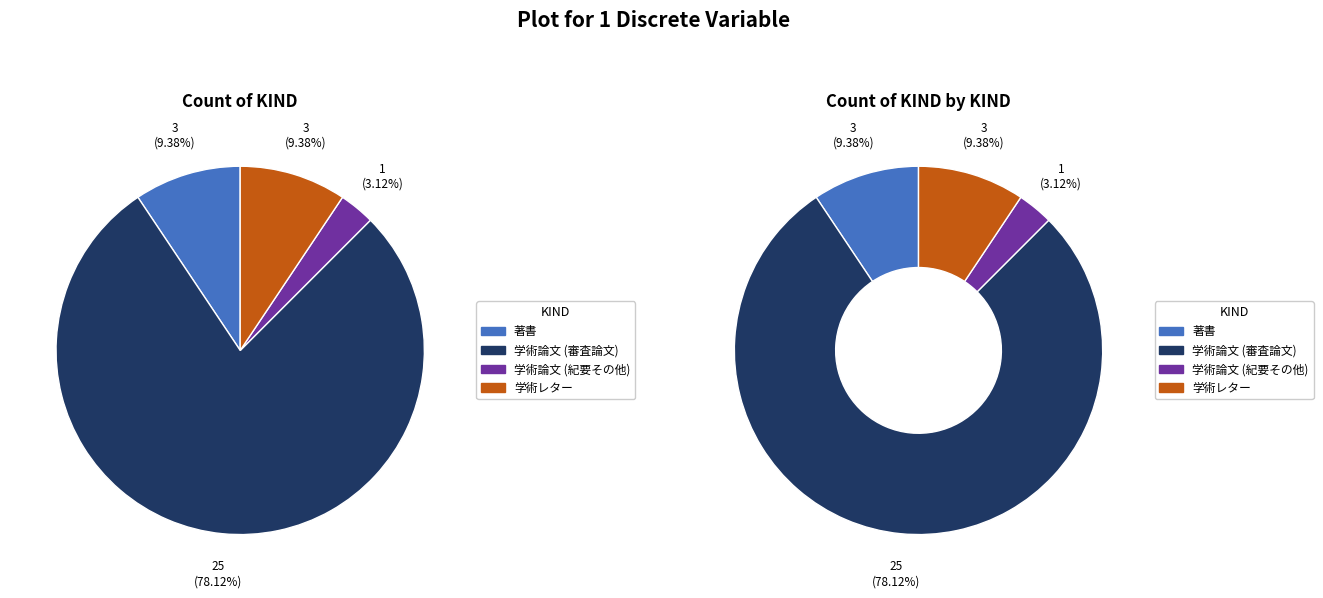

How many segments does this pie chart have?

4